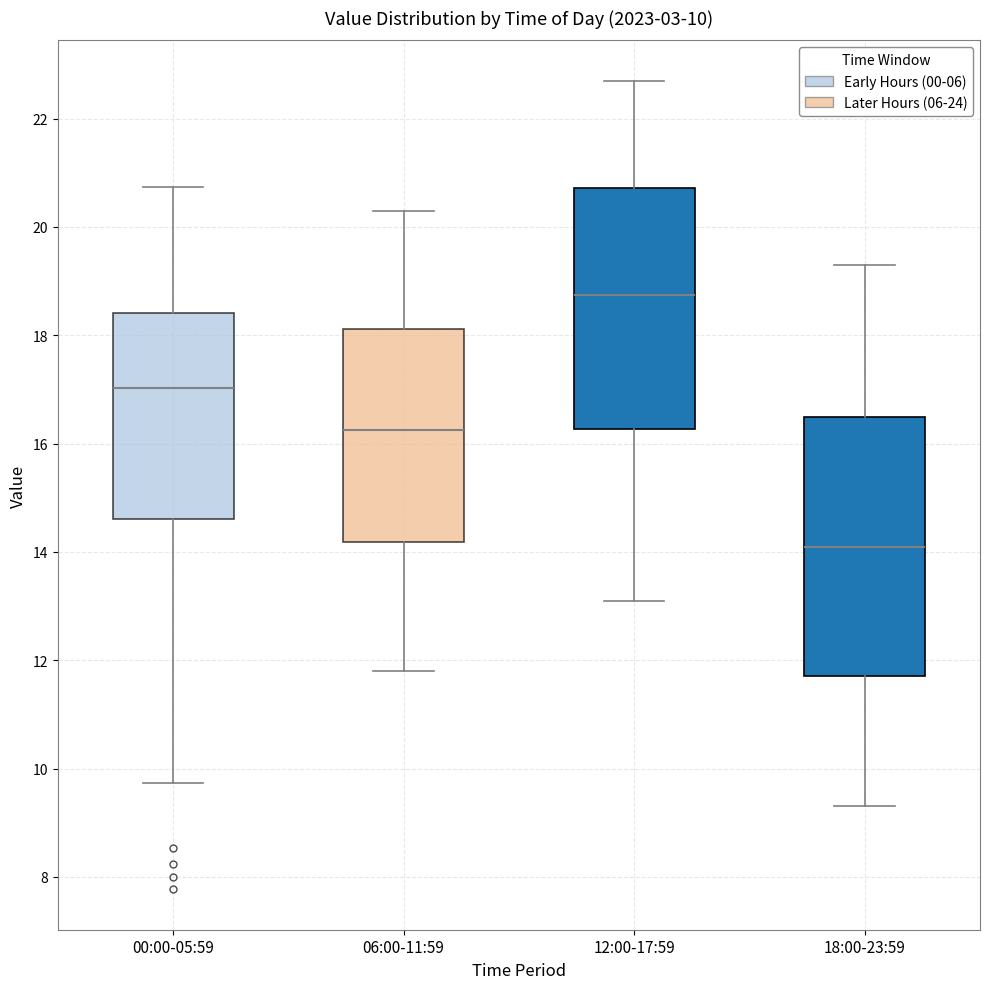

Which box's median line is the lowest?

18:00-23:59